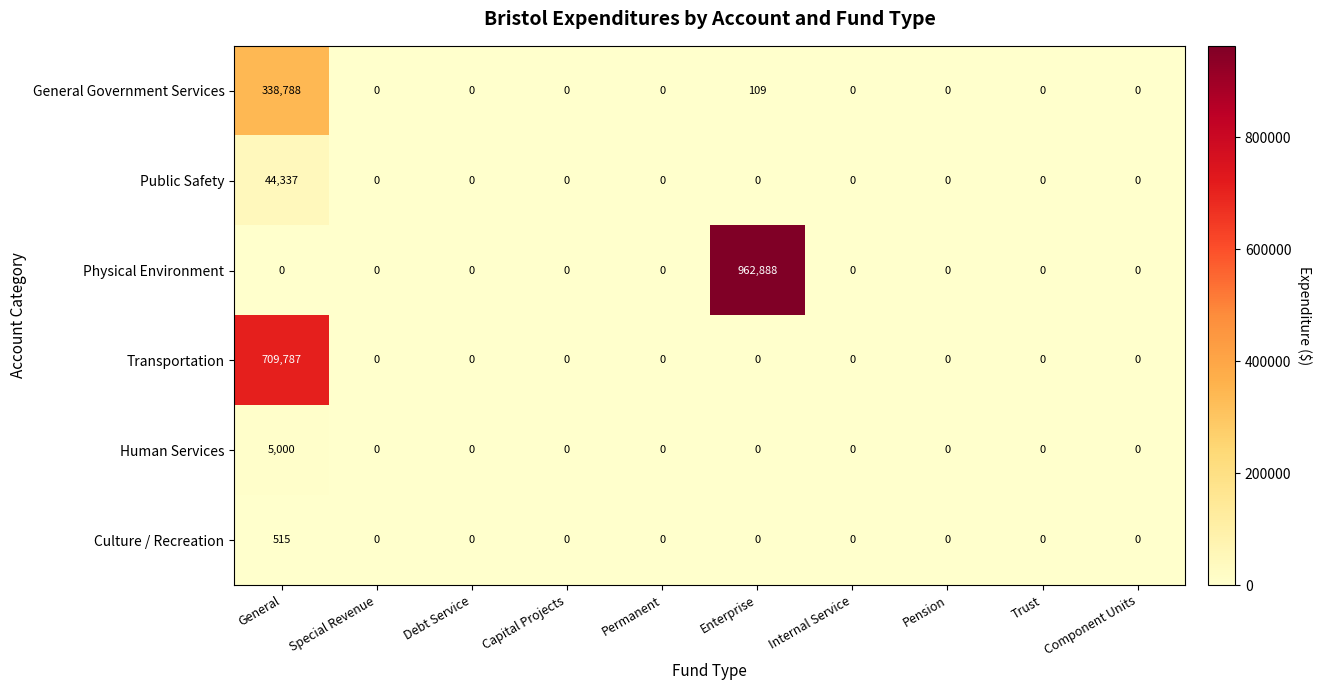

What is the approximate value of Culture / Recreation at General?

515